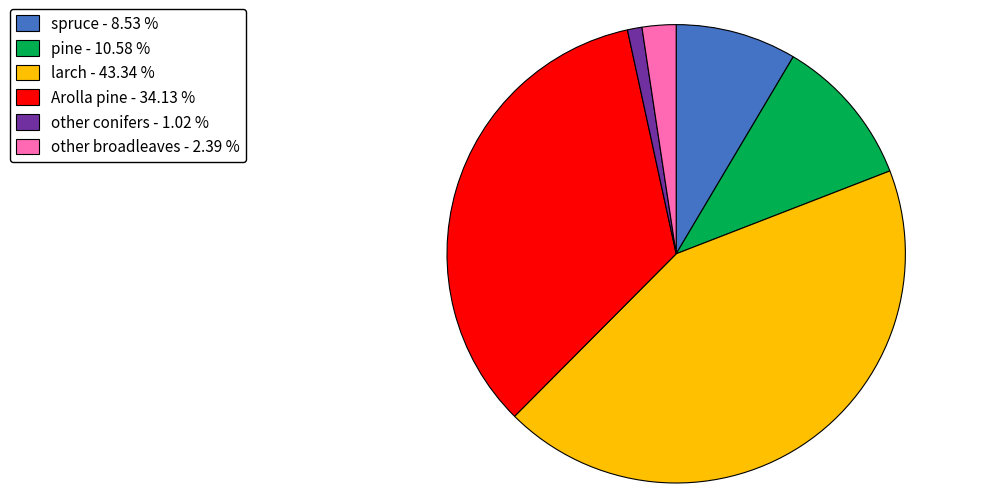

Which category has the smallest portion of the pie?

other conifers - 1.02 %